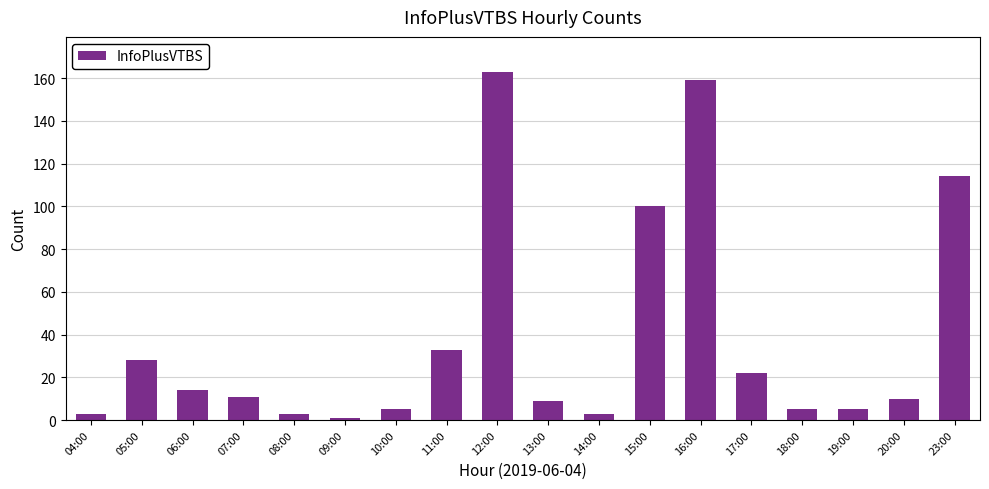

Which category has the lowest value across all series?

09:00